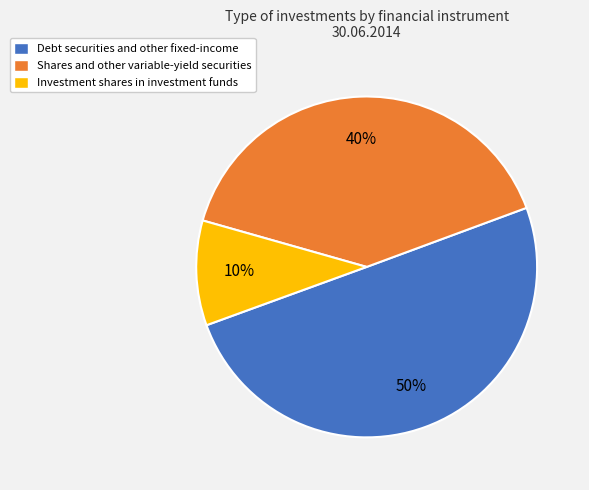

What is the smallest slice in the pie chart?

Investment shares in investment funds